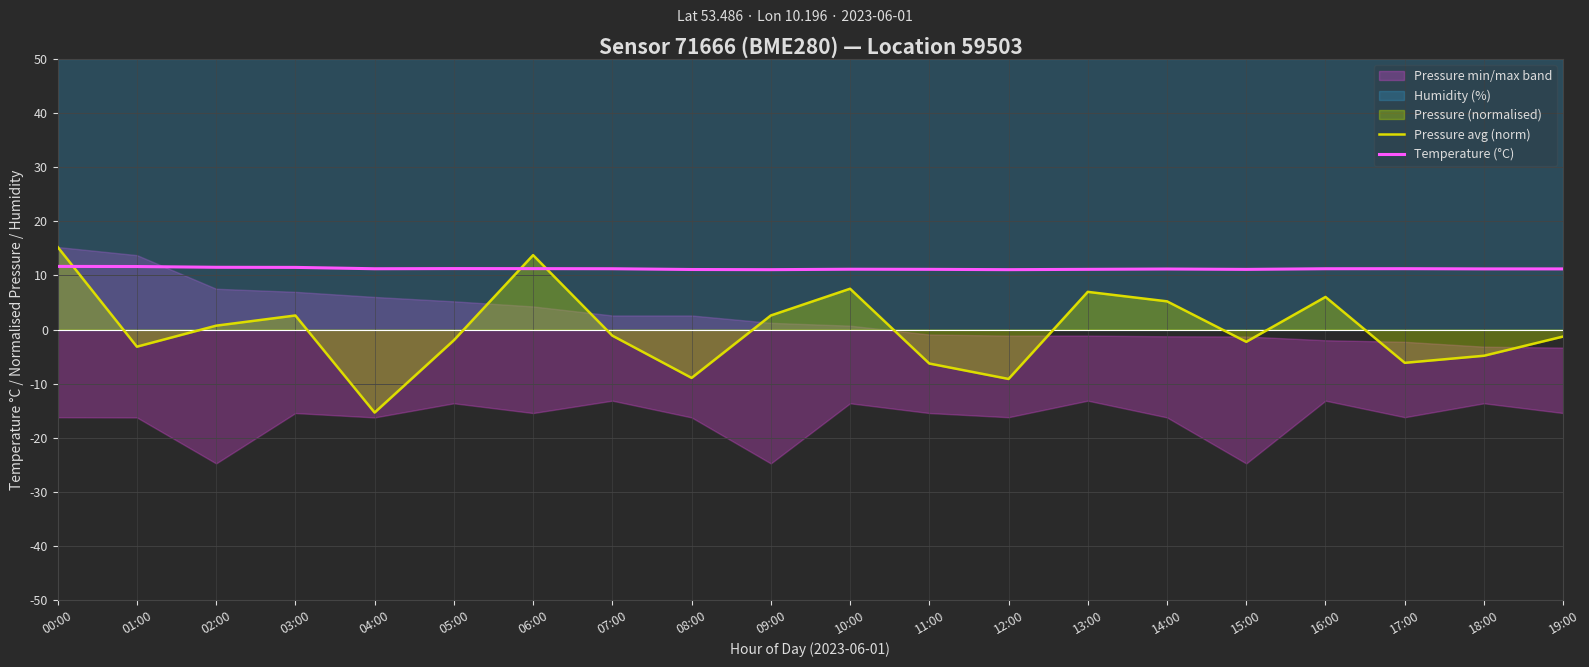

At how many categories does at least one series exceed -2?

20